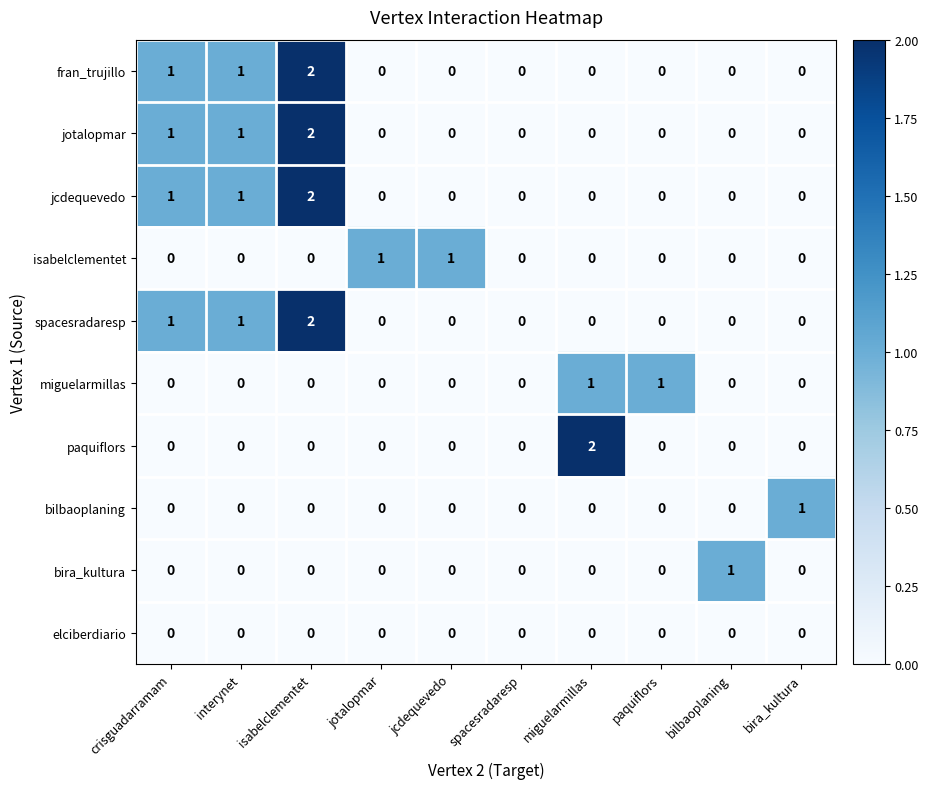

What is the total value across all series at interynet?

4